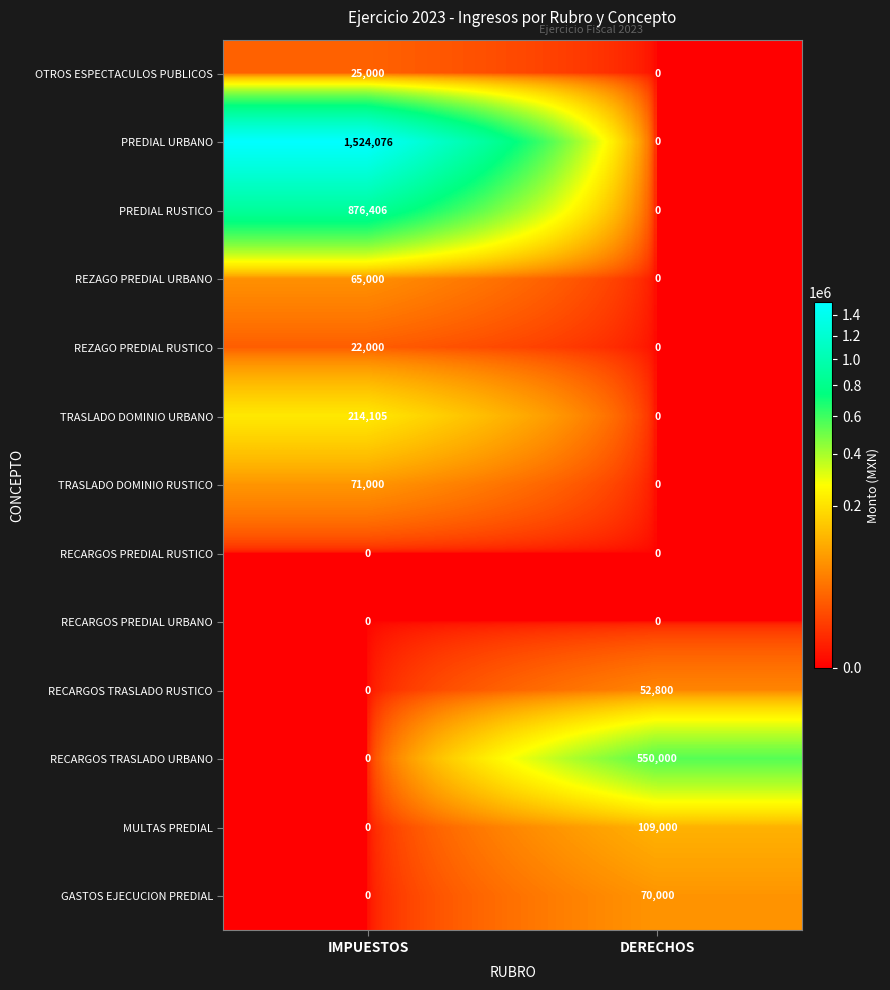

At which category is the sum across all series the highest?

IMPUESTOS